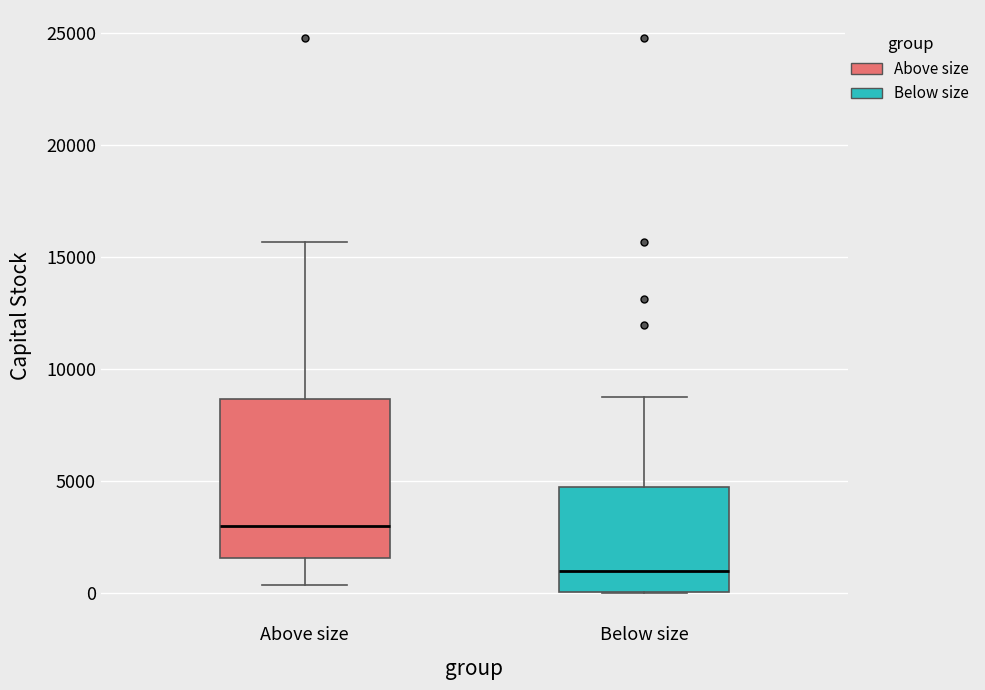

Comparing the boxes themselves (not the whiskers), which one is the tallest?

Above size